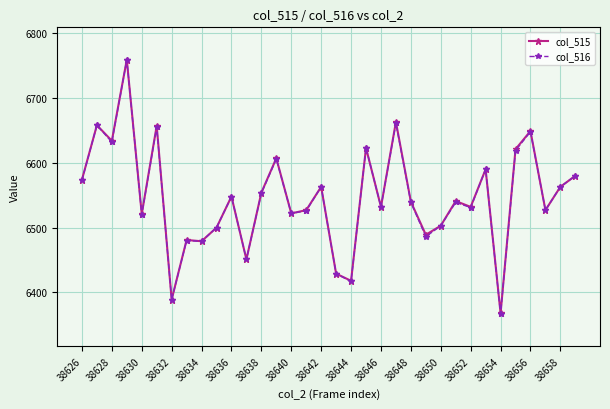

Which series has the largest range (max minus min)?

col_516